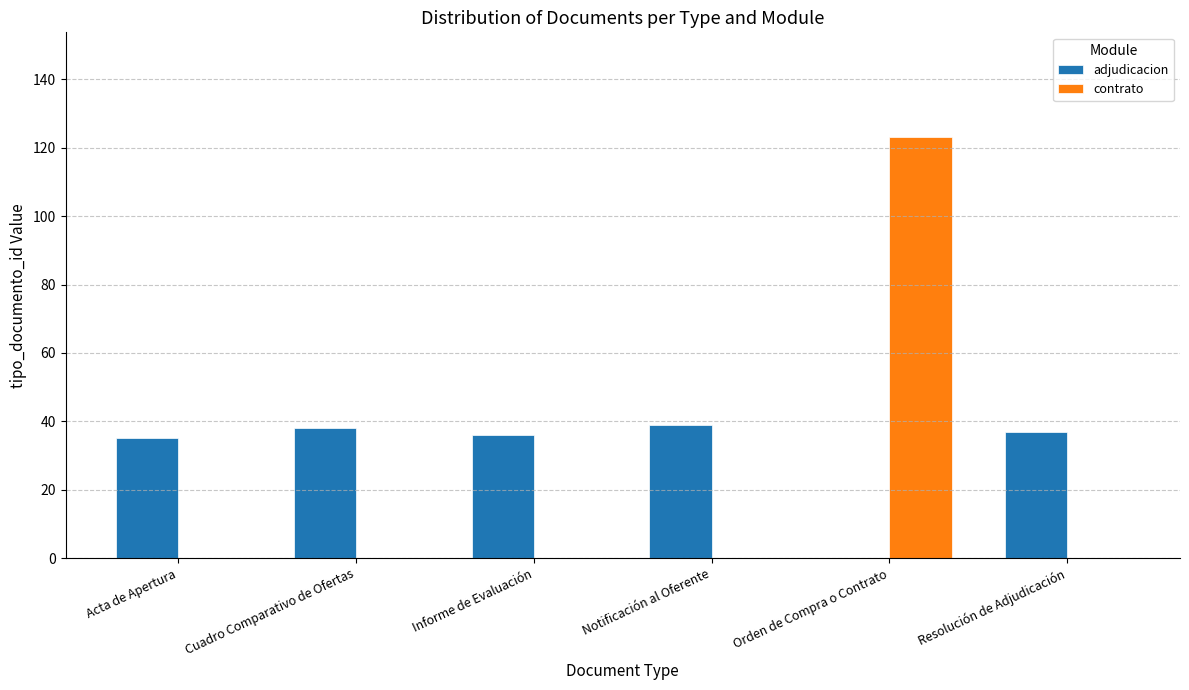

How many series are shown in this chart?

2